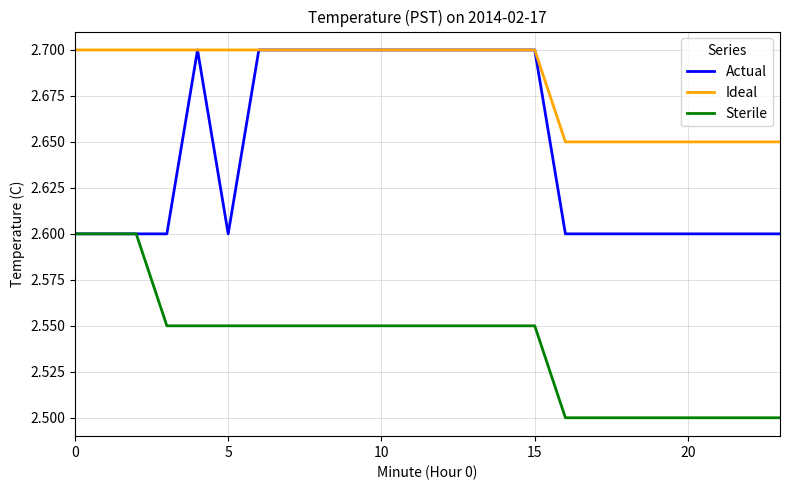

True or false: Ideal and Sterile cross at least once.

False